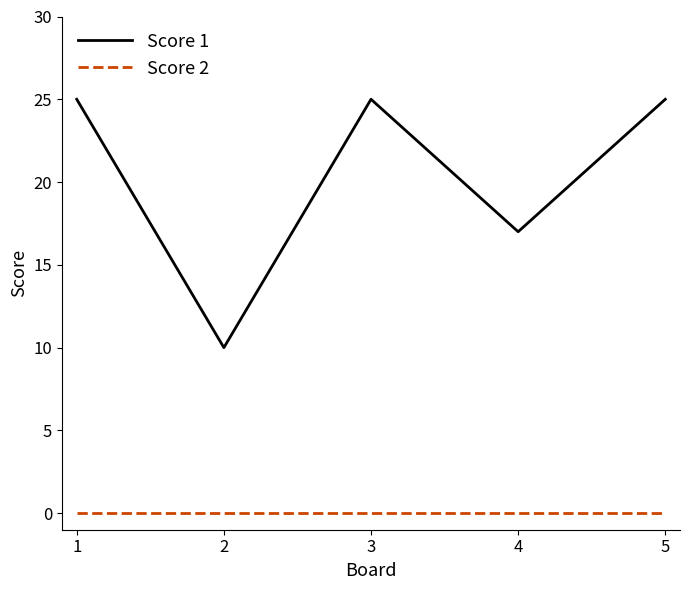

Where is the first local maximum for Score 1?

3